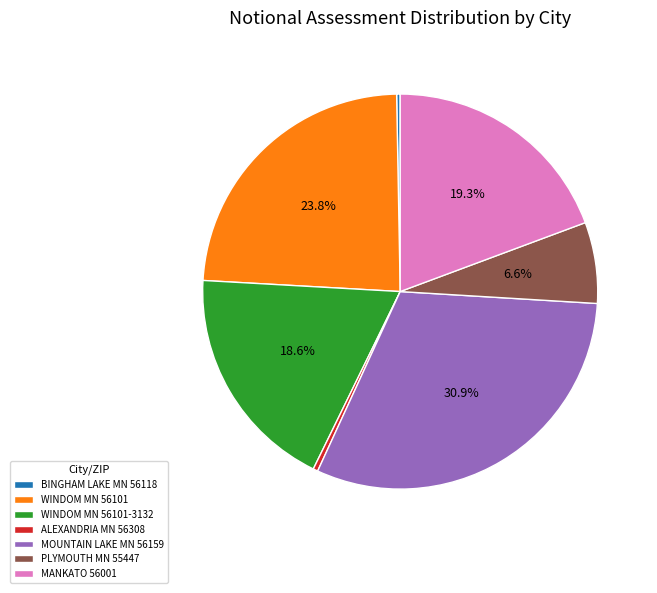

What percentage is NOT represented by PLYMOUTH MN 55447?

93.4%